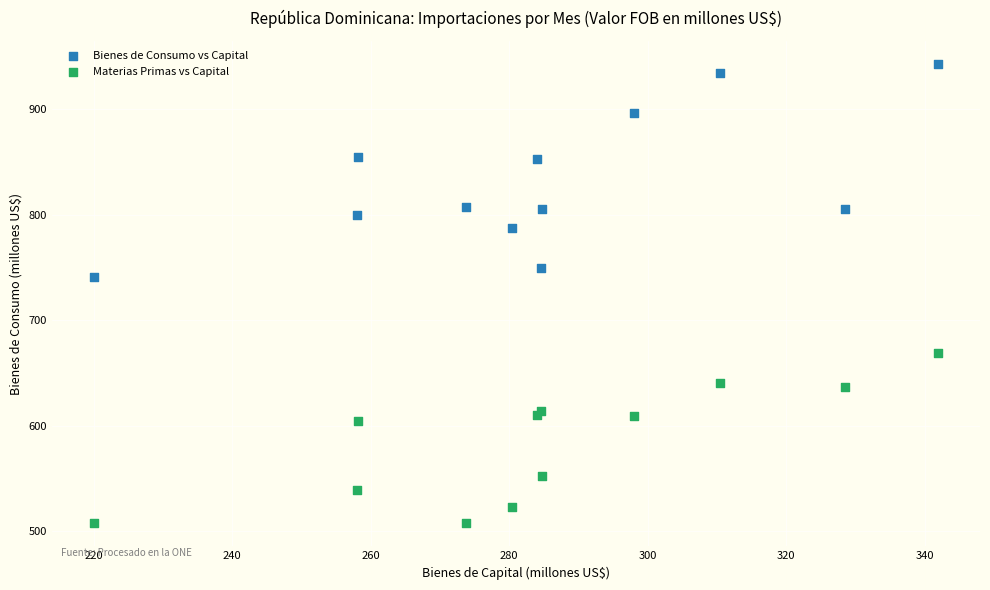

What are all the series names shown in the legend?

Bienes de Consumo vs Capital, Materias Primas vs Capital